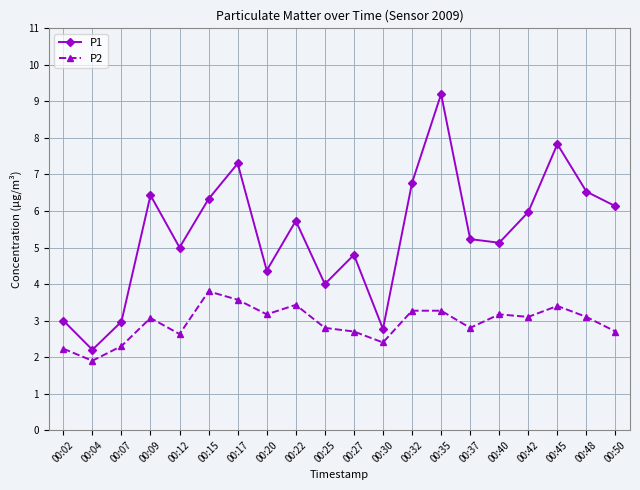

What is the spread (max minus min) of values at 00:27?

2.1